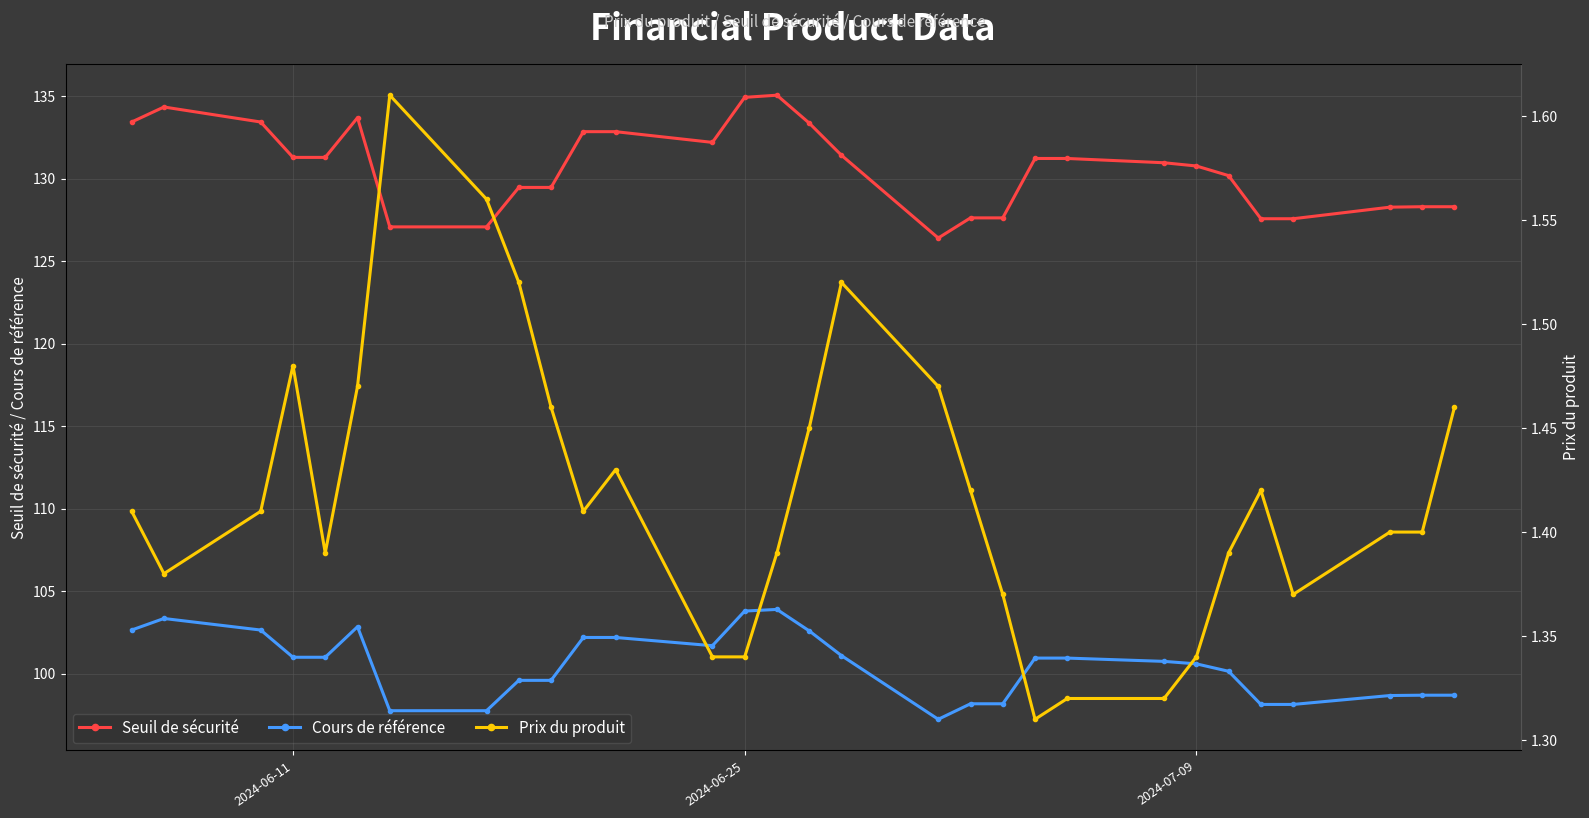

True or false: Seuil de sécurité and Cours de référence intersect in this chart.

False